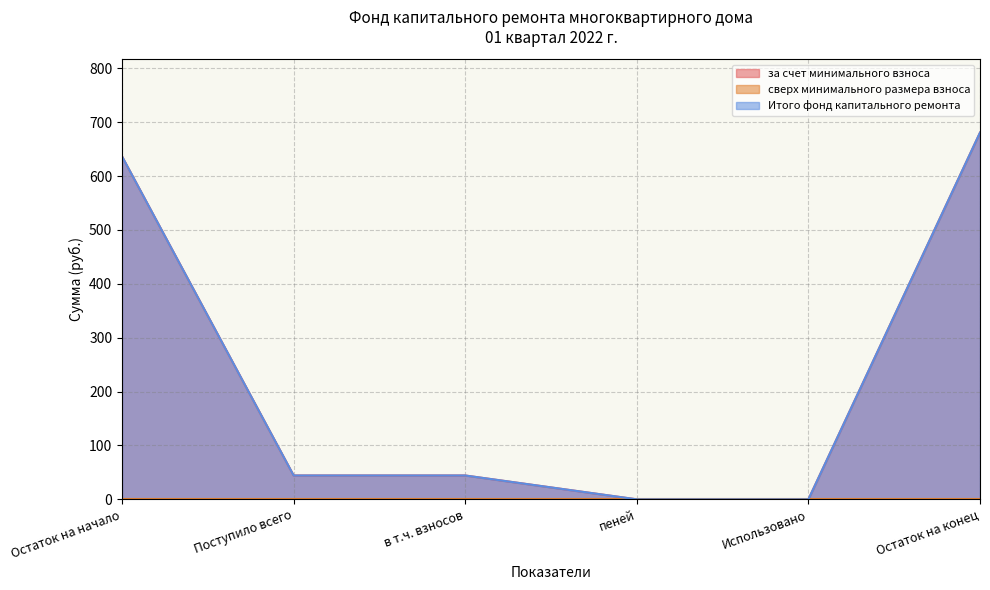

Does the chart display data point markers on the line(s)?

No